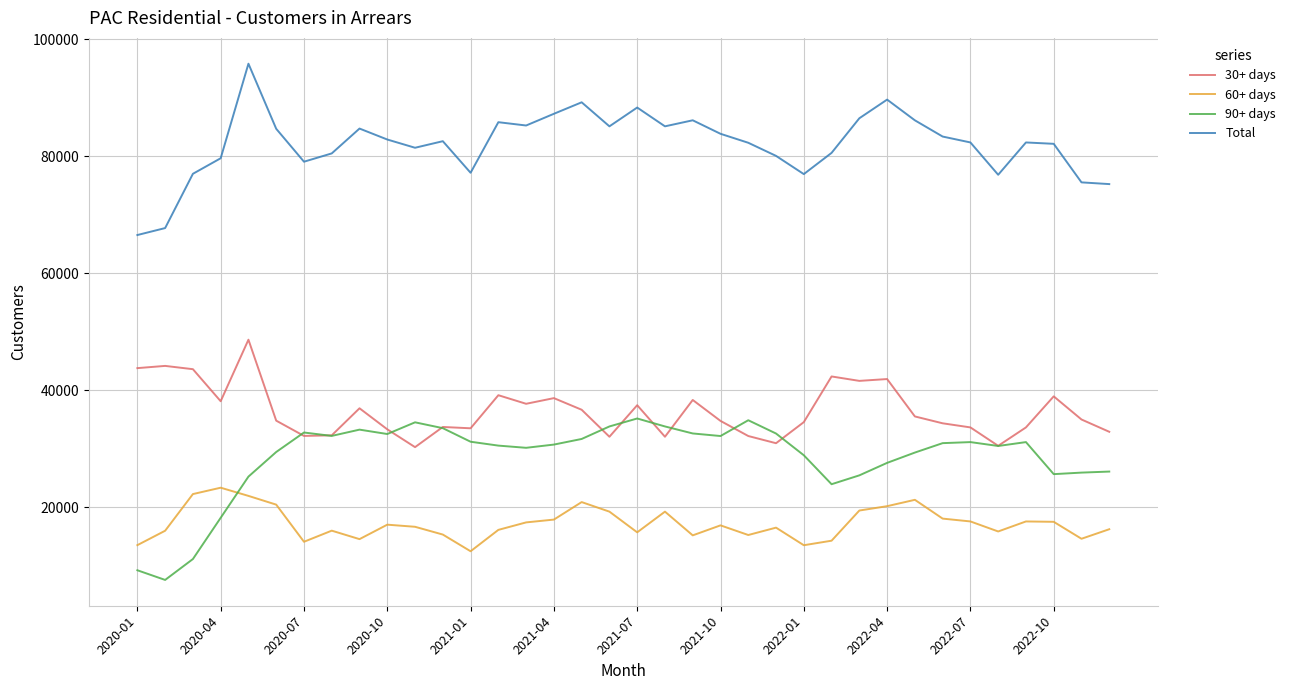

True or false: Total and 30+ days cross at least once.

False